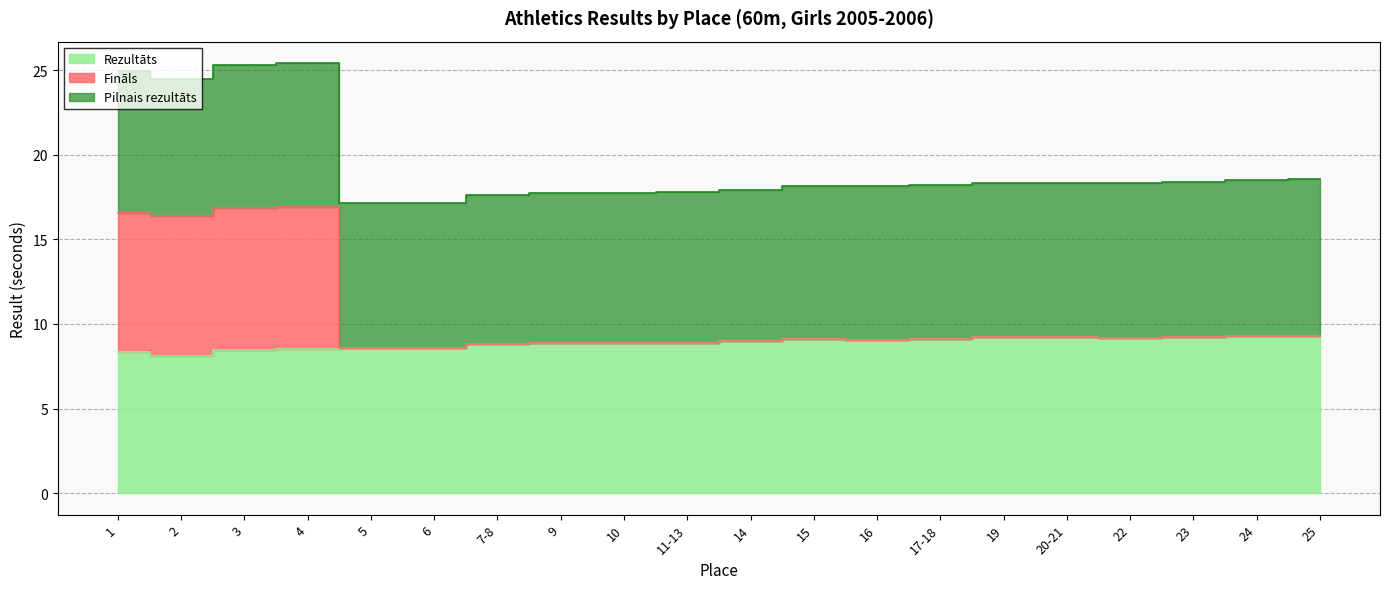

What is the total value across all series at 2?

24.5